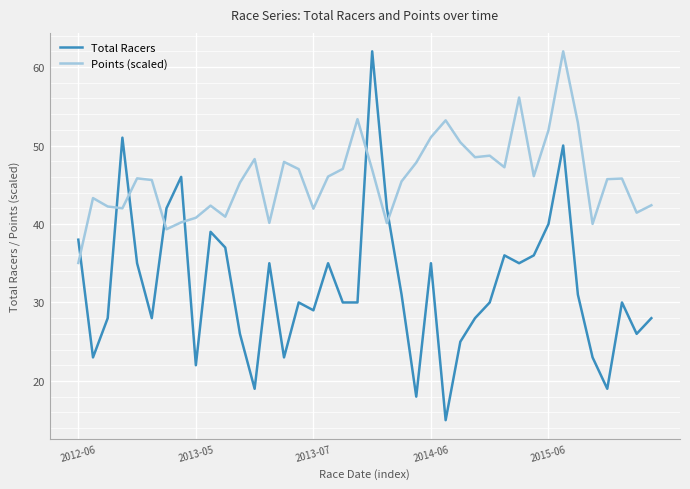

What is the maximum value shown in the chart?

62.0